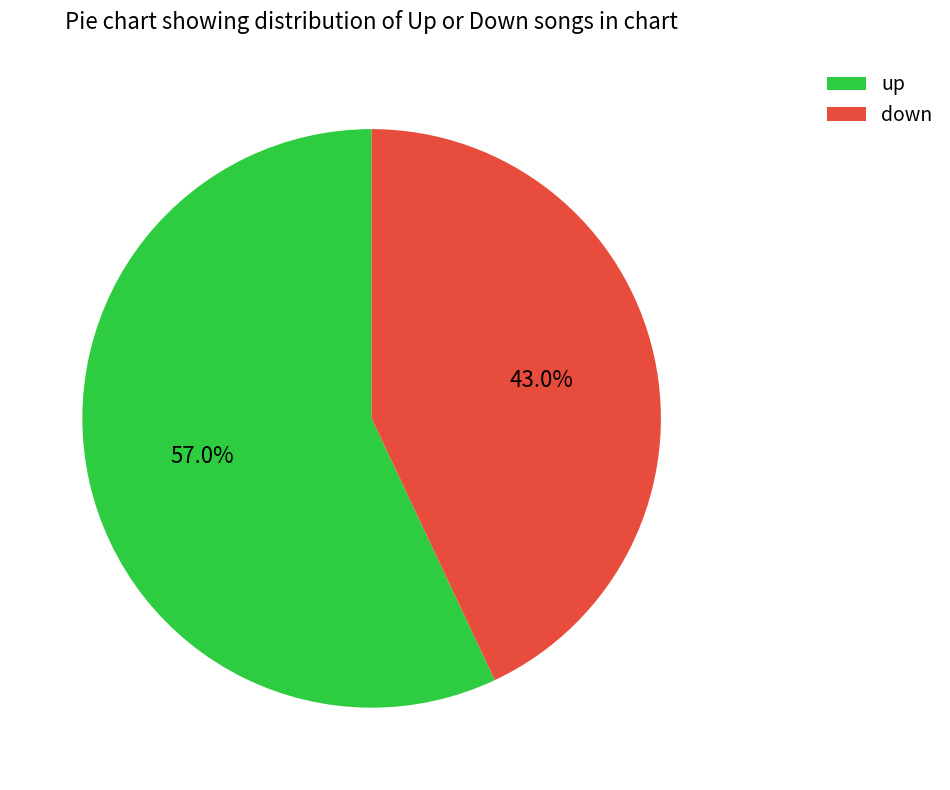

How many slices are in this pie chart?

2